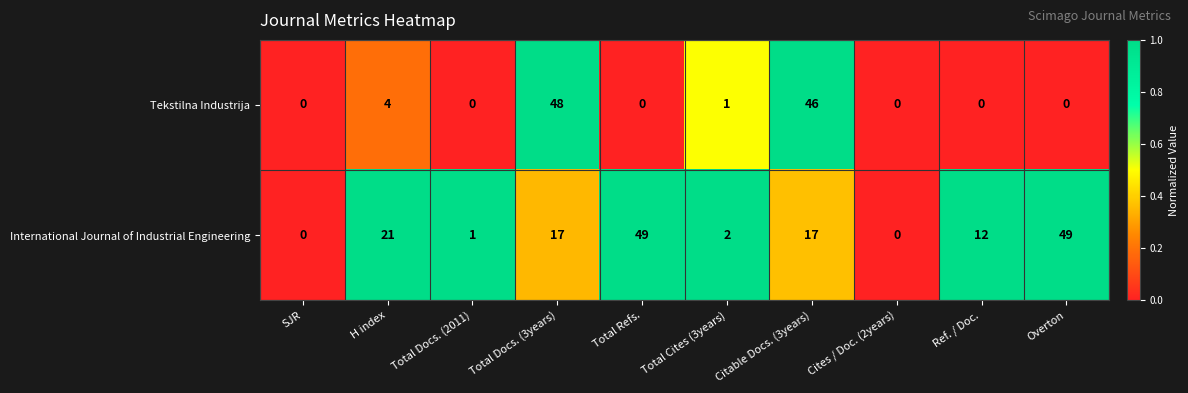

Between Total Refs. and Total Cites (3years), which series saw the biggest shift?

International Journal of Industrial Engineering